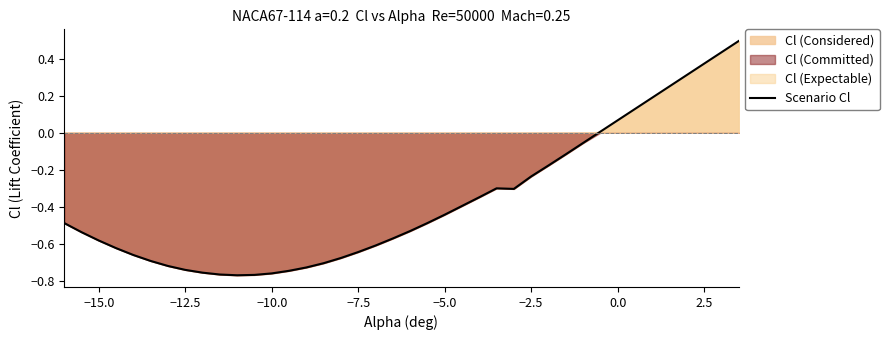

The value of Scenario Cl at −5.0 is -0.8. True or false?

False